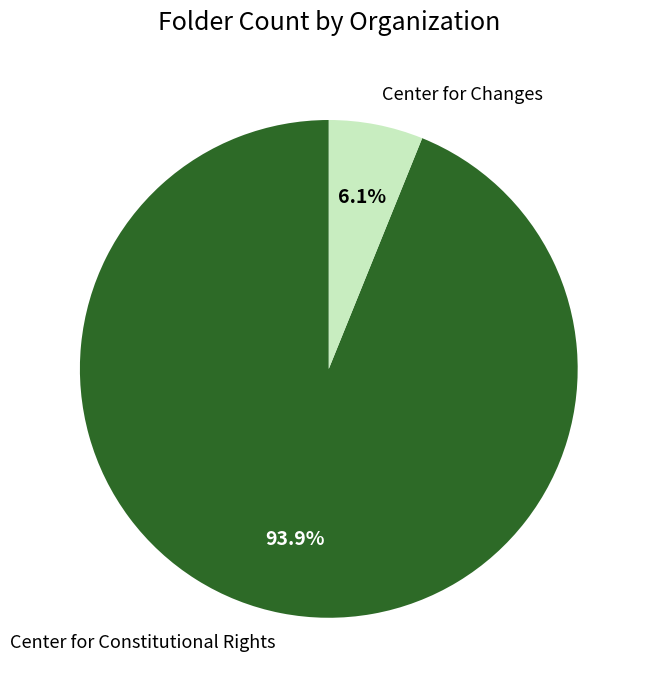

How many slices are in this pie chart?

2